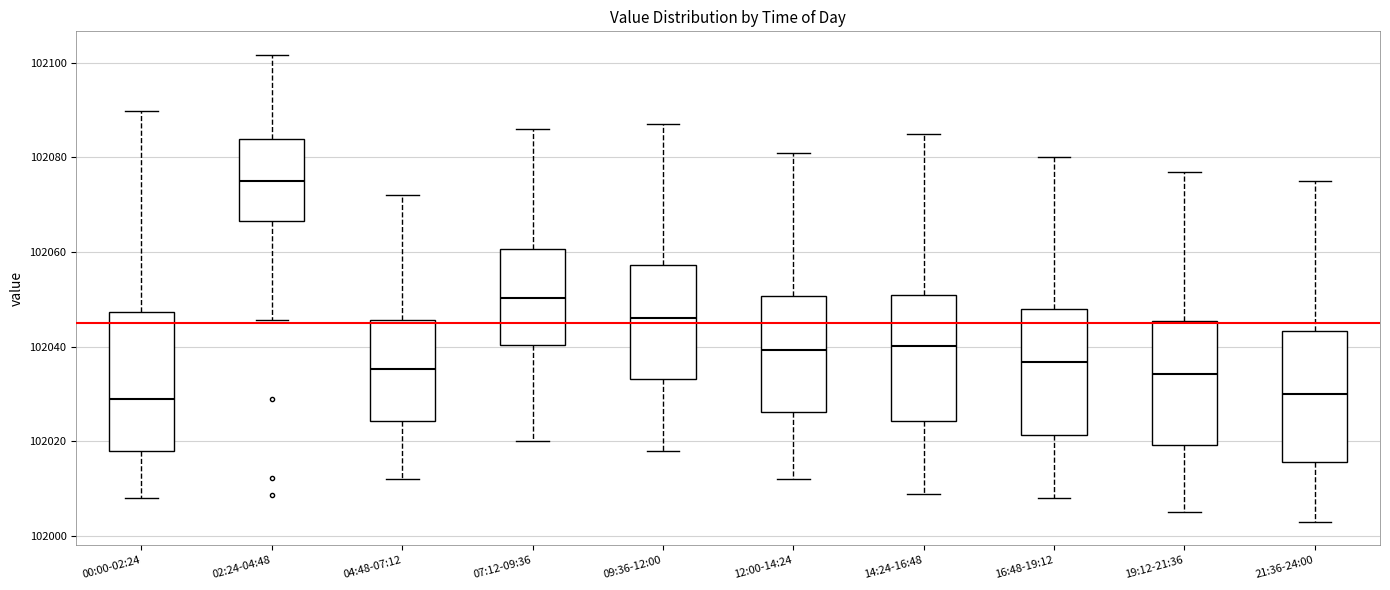

Where is the lower edge of the box for 00:00-02:24 on the y-axis? The values are not printed on the chart, so give them approximately, as read against the axis.

102018